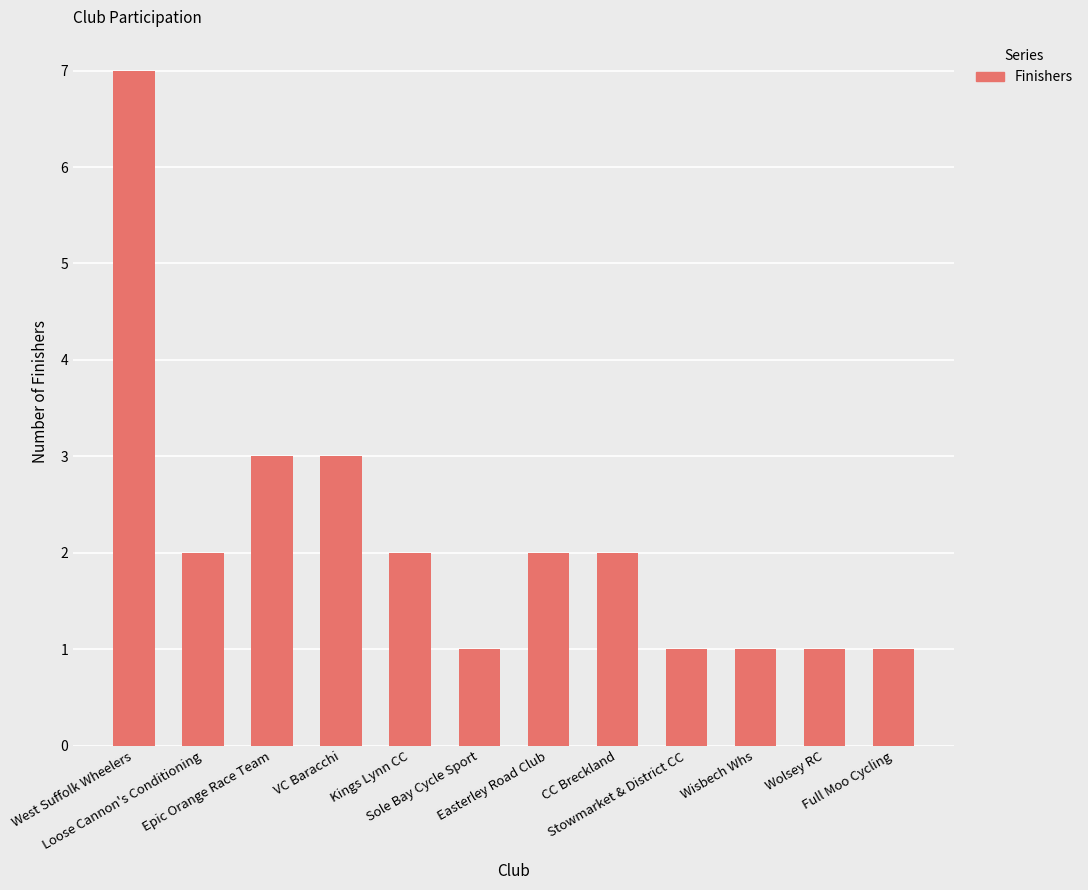

What is the greatest value displayed?

7